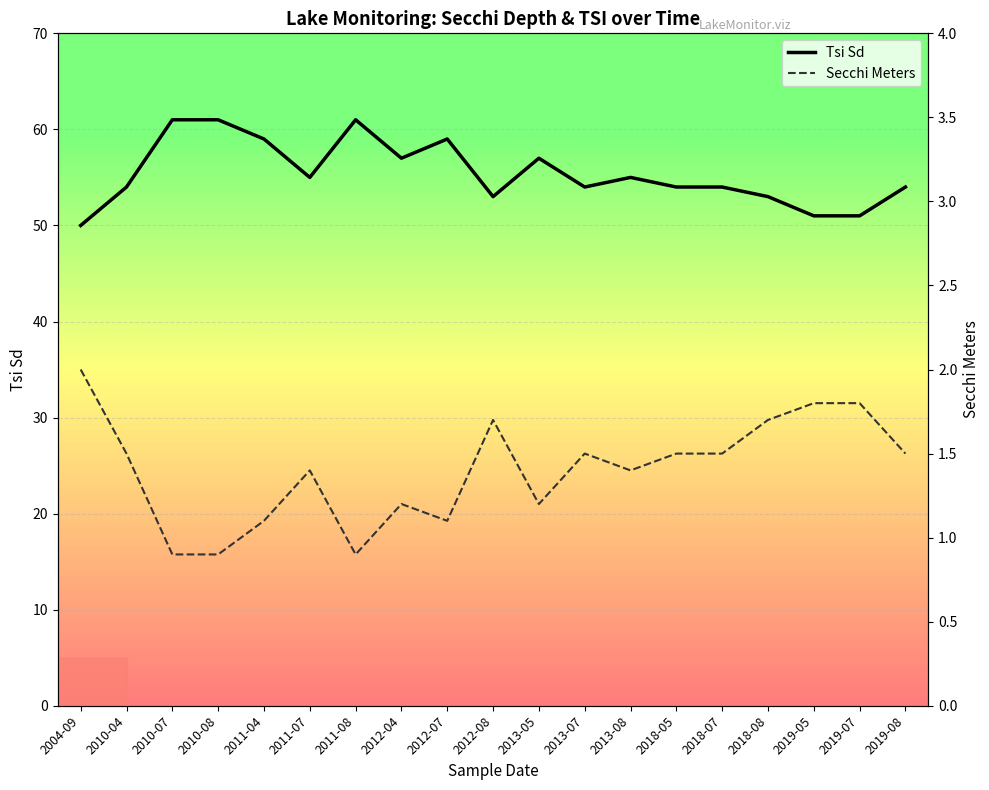

What is the lowest value of the Tsi Sd series?

50